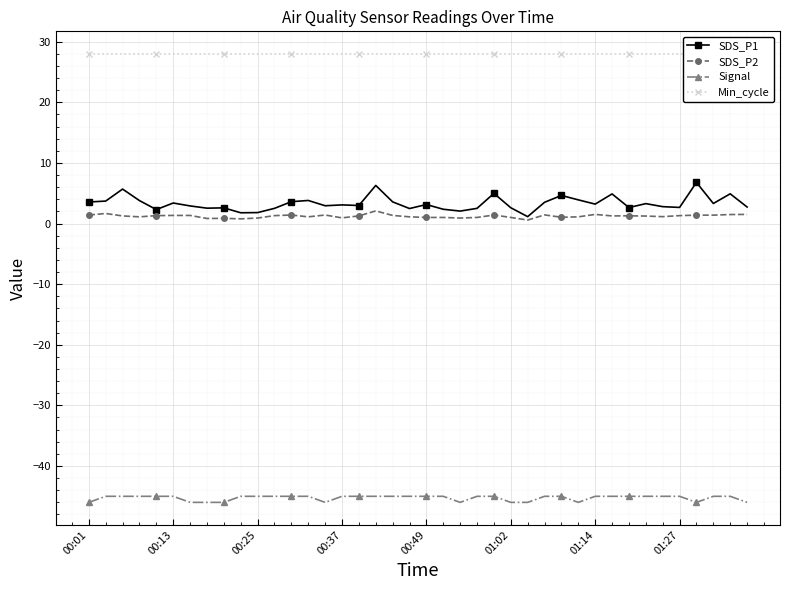

Which category has the highest value across all series?

00:01